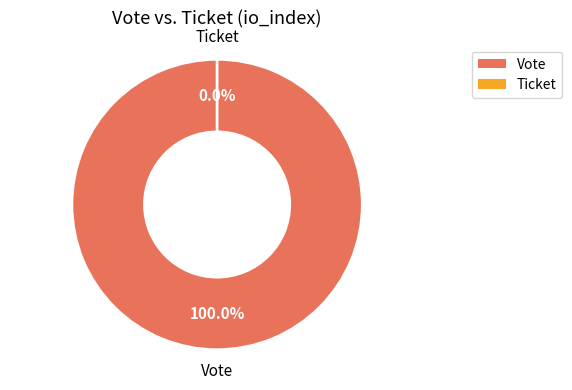

Does Ticket represent more than half of the total?

No